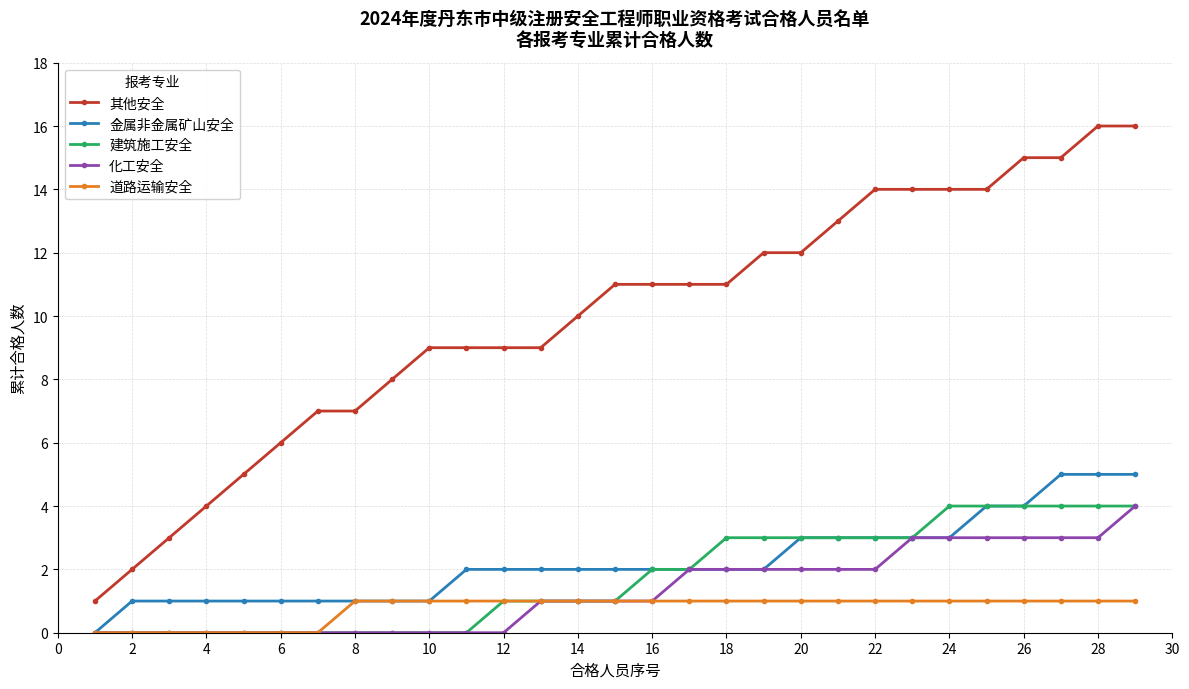

Which series has the largest range (max minus min)?

其他安全